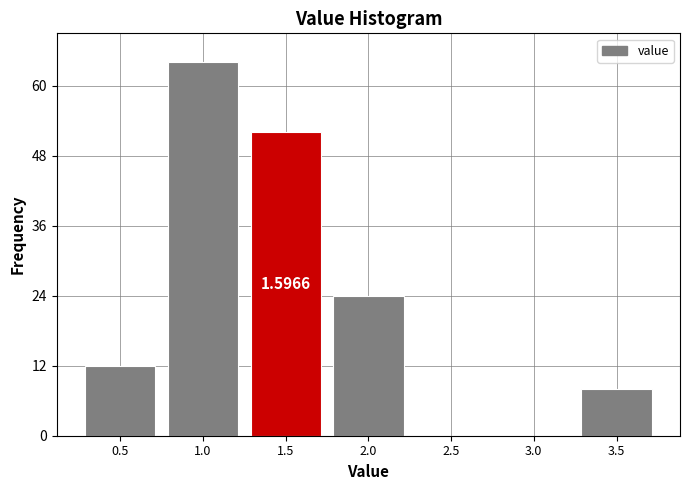

What is the sum of the values at 2.5 and 3.5?

8